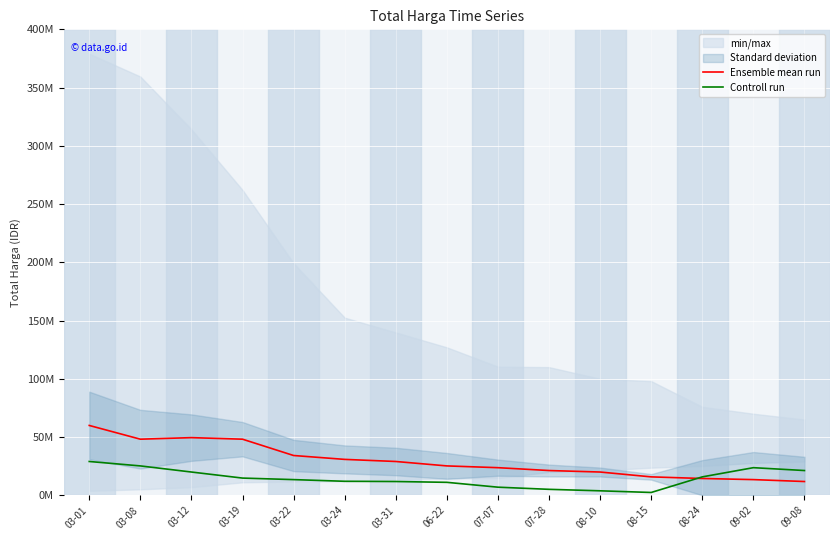

Is this an area chart (filled region under the line)?

No